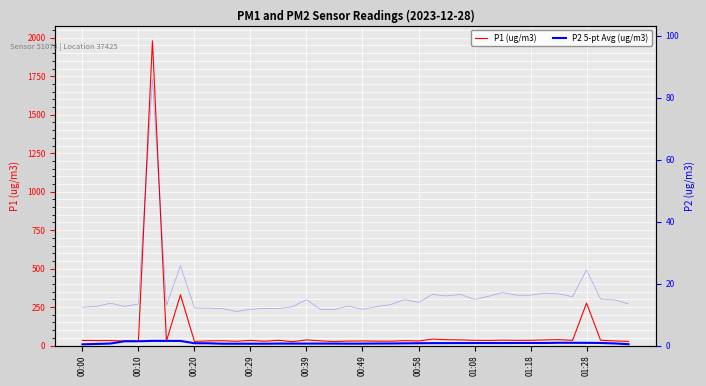

How many interior local valleys does the P1 (ug/m3) series have?

12